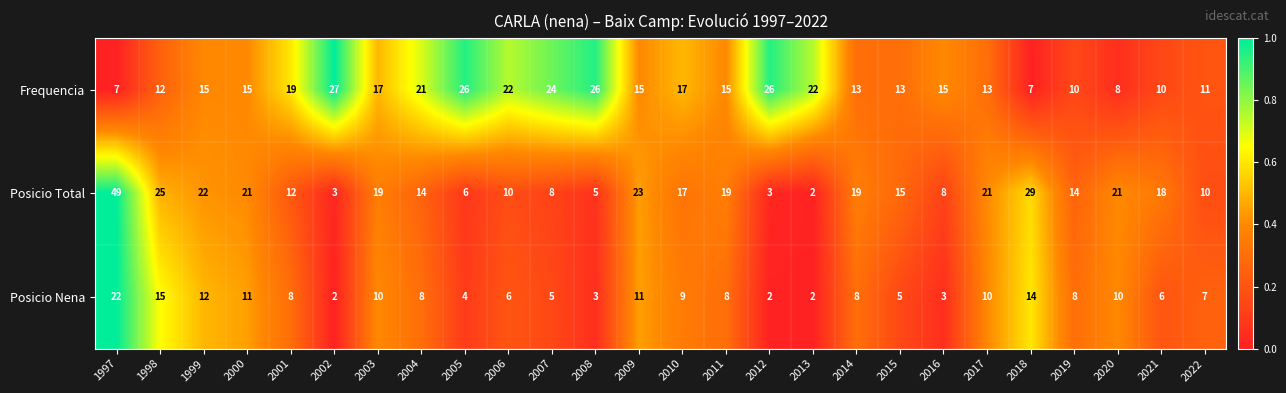

What is the difference between the maximum and minimum values in the Posicio Total series?

47